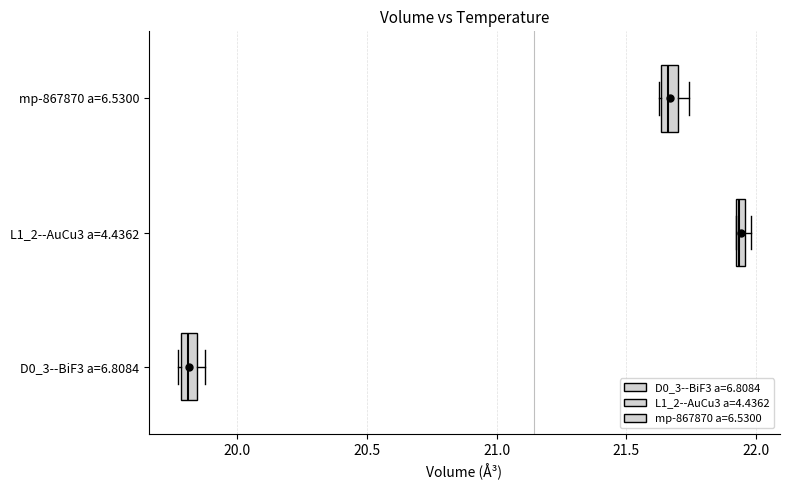

Which box has the furthest to the left median line?

D0_3--BiF3 a=6.8084